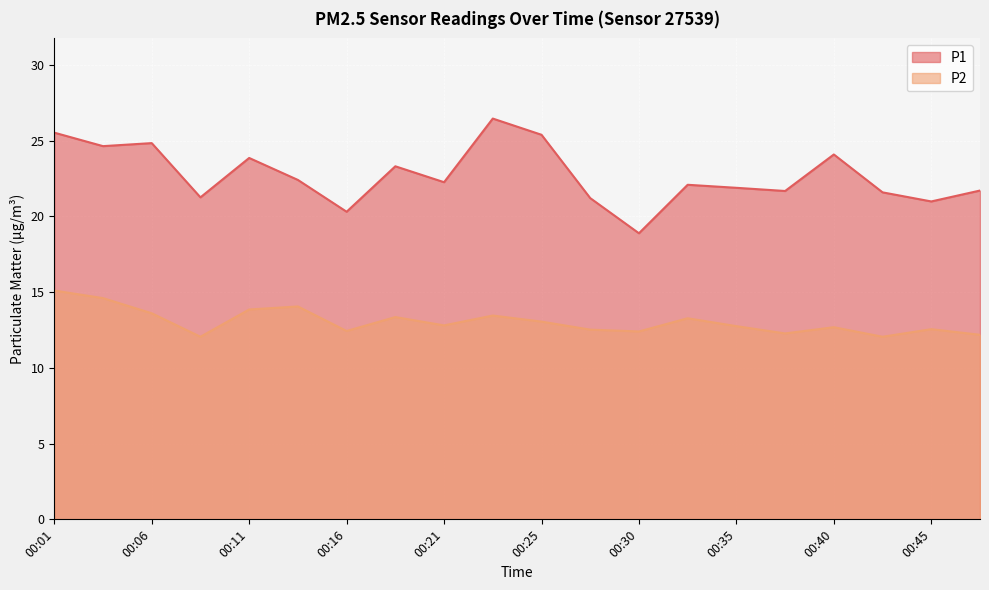

What are all the series names shown in the legend?

P1, P2